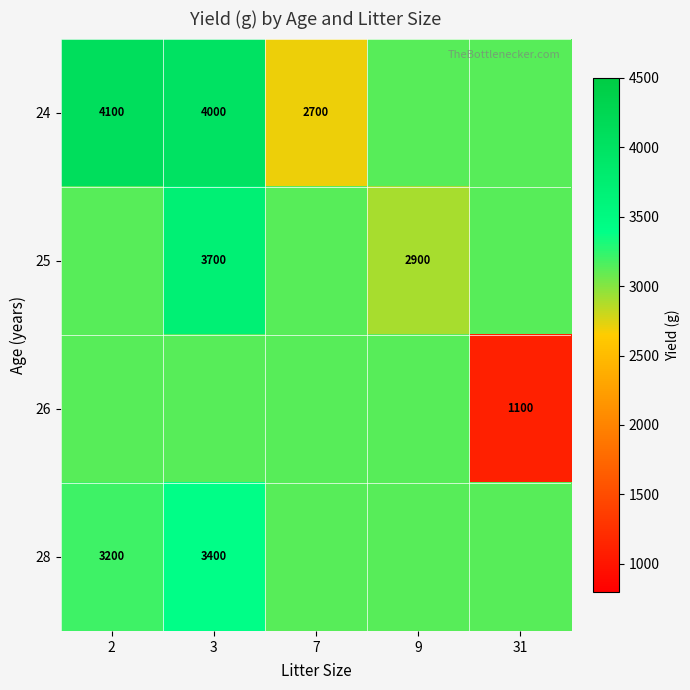

Is the value of 24 at 2 greater than the value of 25 at 9?

Yes